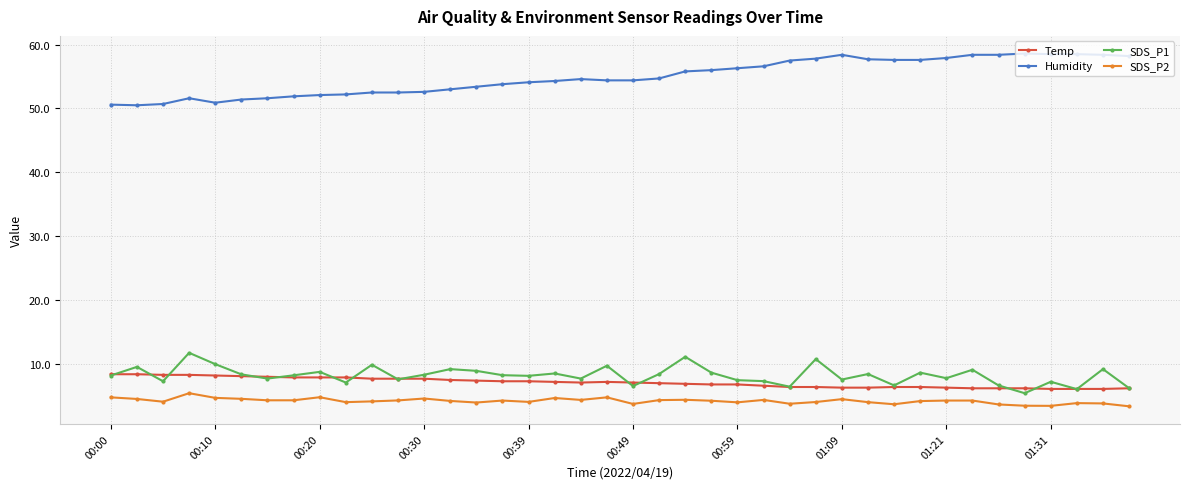

What is the value of the Humidity point at the 5th from the left?

50.9